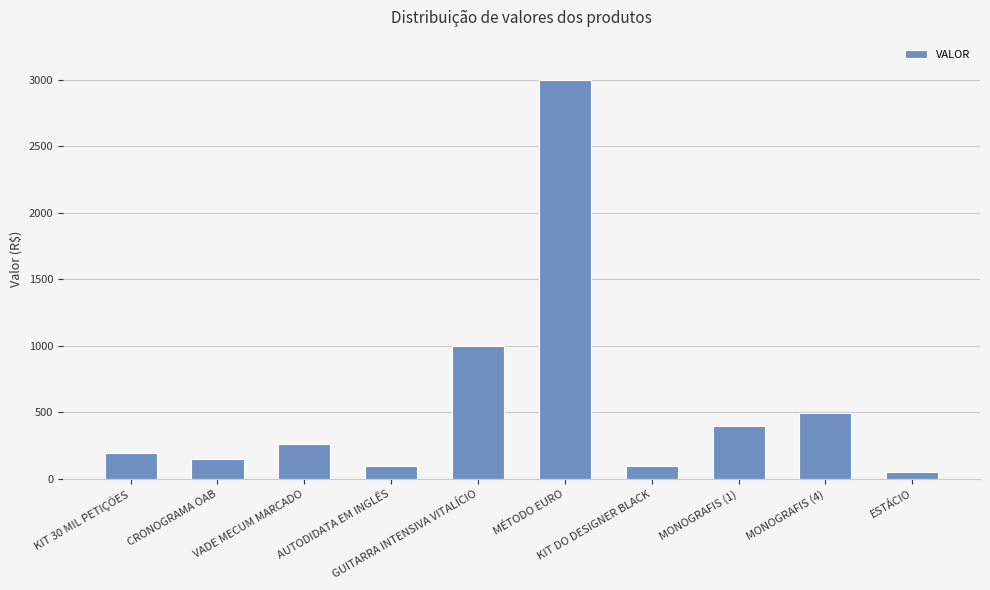

Approximately how many times larger is the value at ESTÁCIO compared to GUITARRA INTENSIVA VITALÍCIO?

0.1